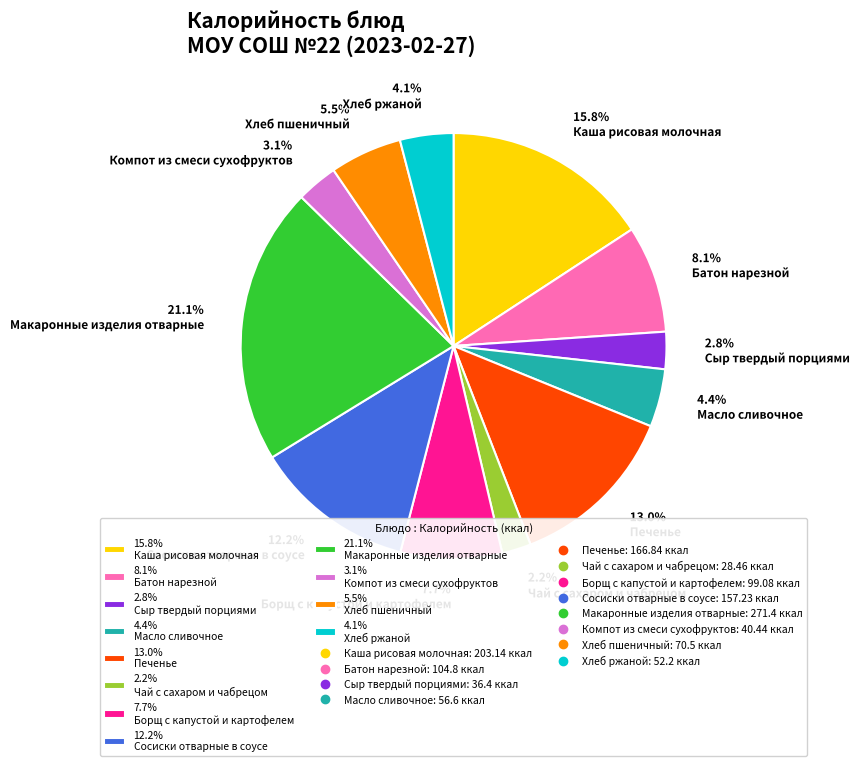

Does any single category account for the majority?

No